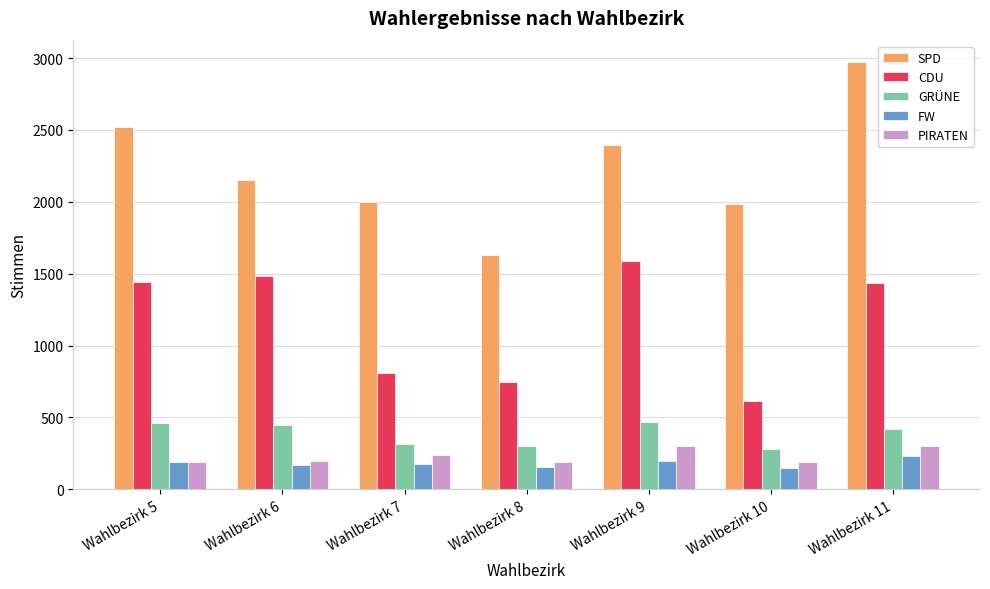

Which category has the lowest value in the CDU series?

Wahlbezirk 10